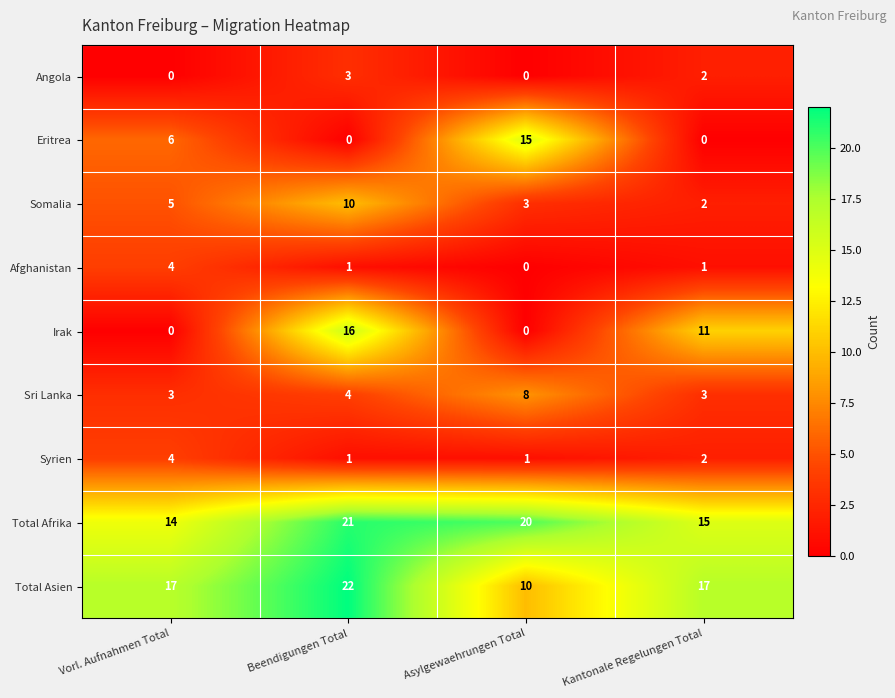

What is the difference between the highest and lowest values at Kantonale Regelungen Total?

17